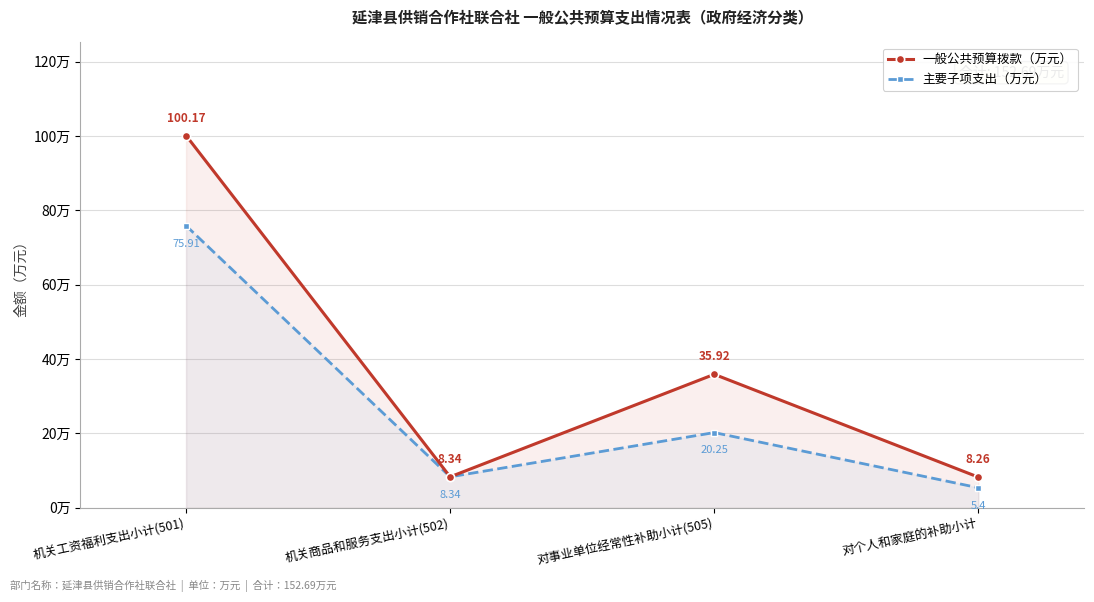

True or false: 主要子项支出（万元） and 一般公共预算拨款（万元） cross at least once.

False